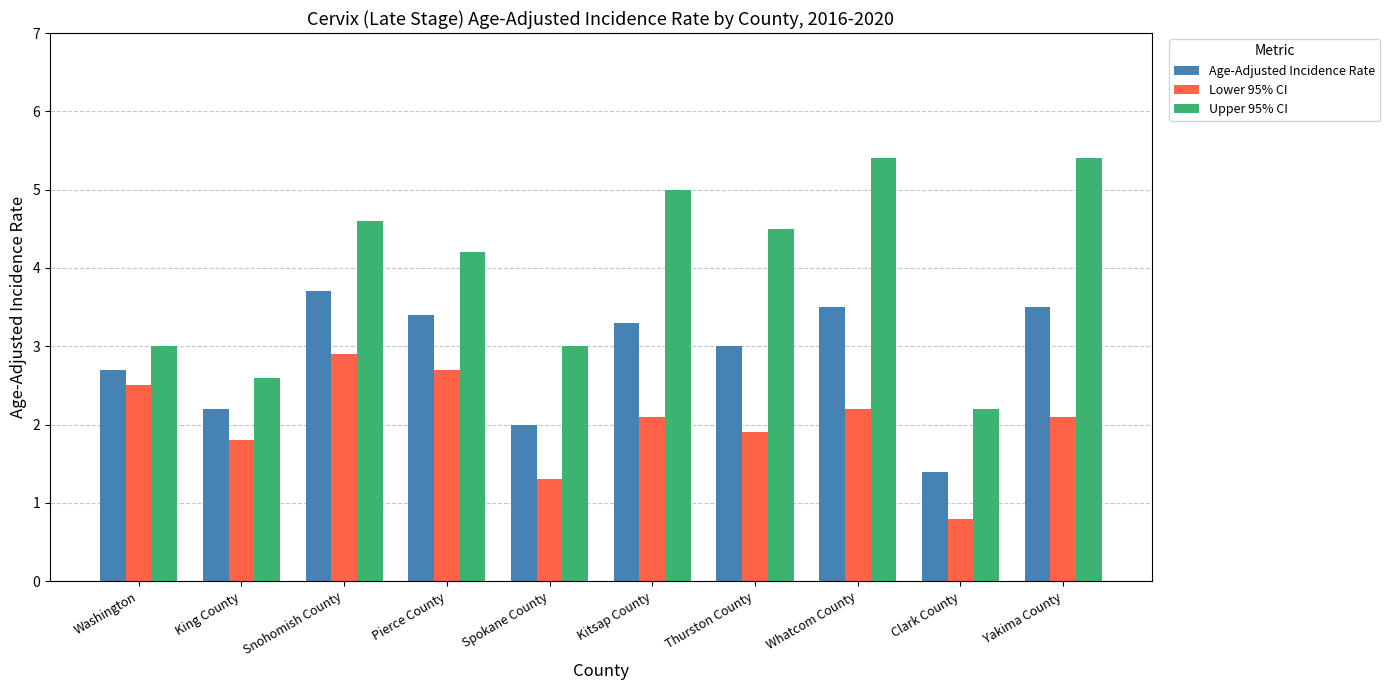

How many data points does each series have?

10